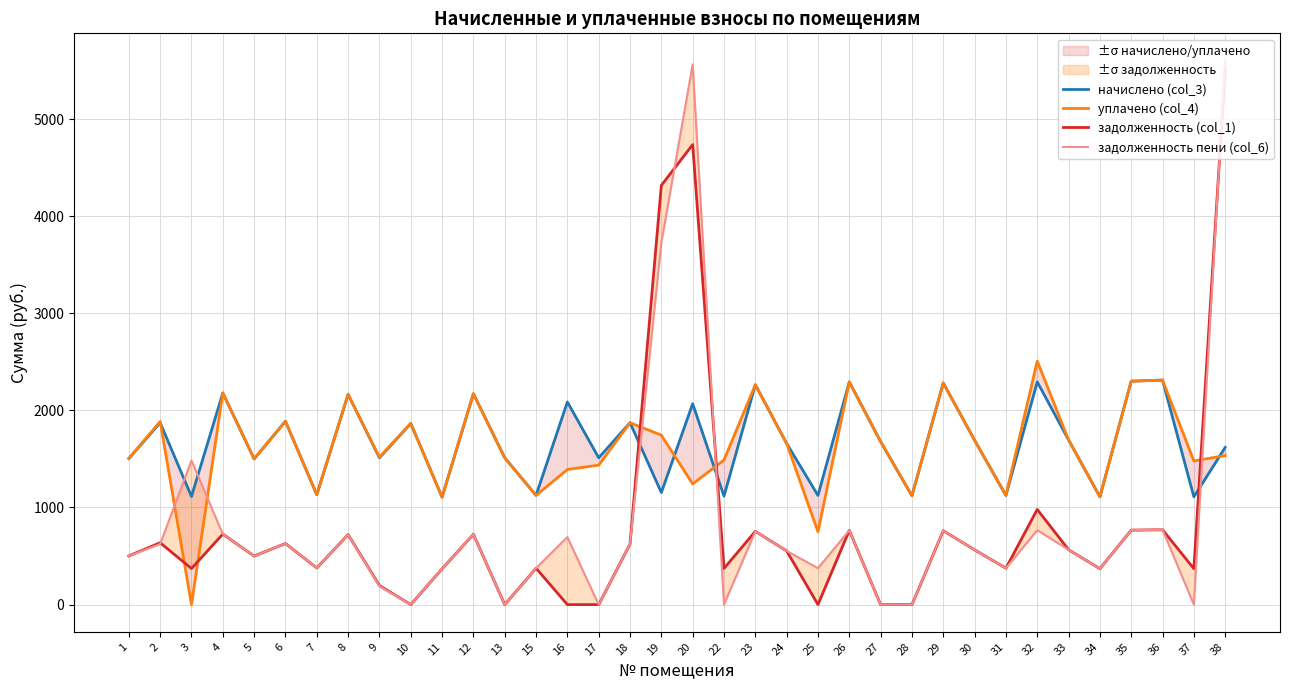

At which label does задолженность (col_1) reach its minimum?

10